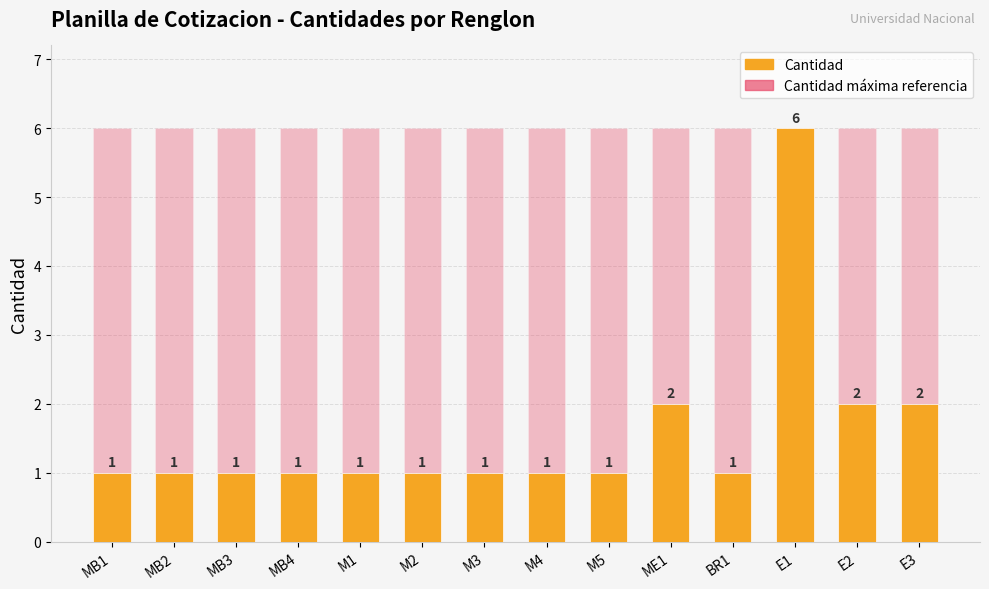

What is the difference between the second highest and minimum values in the Cantidad series?

1